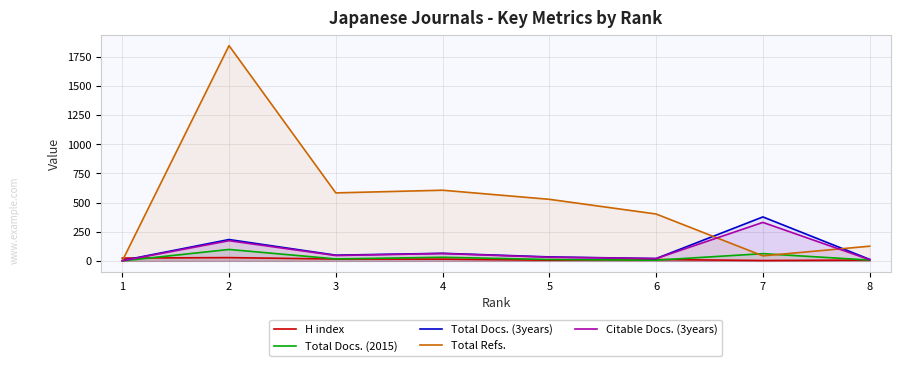

What is the total value across all series at 5?

611